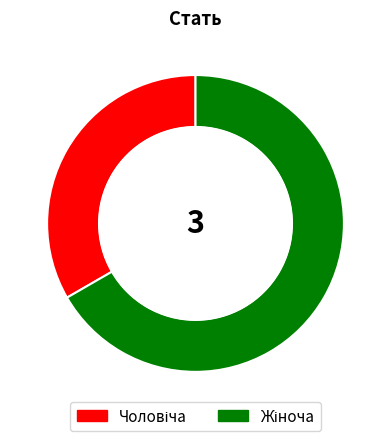

What percentage is the Жіноча slice, to the nearest percent?

67%